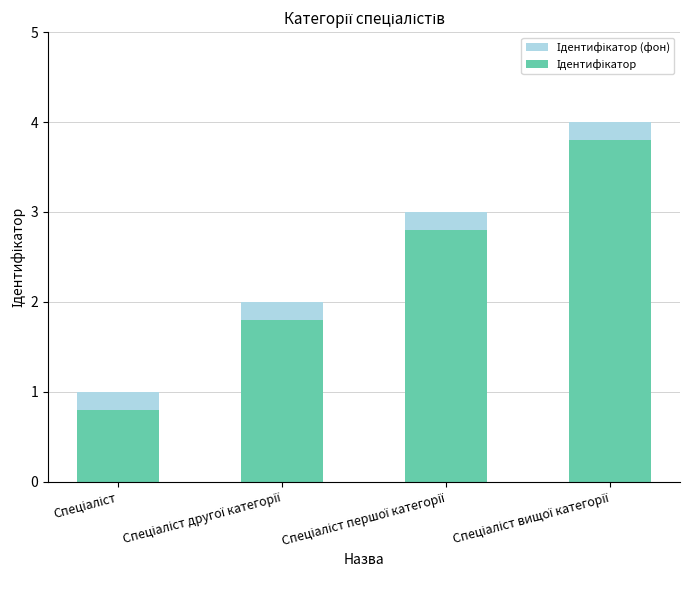

Where is Ідентифікатор nearest to the value 2?

Спеціаліст другої категорії